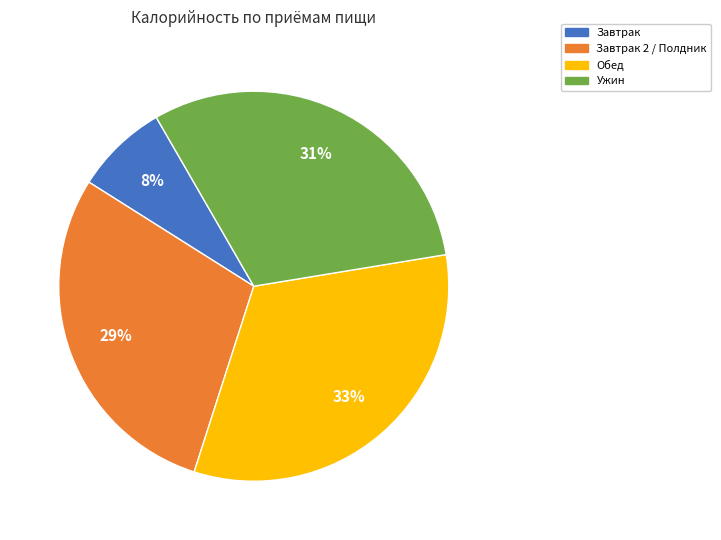

To the nearest percent, what is the difference between the largest and smallest slice percentages?

25%